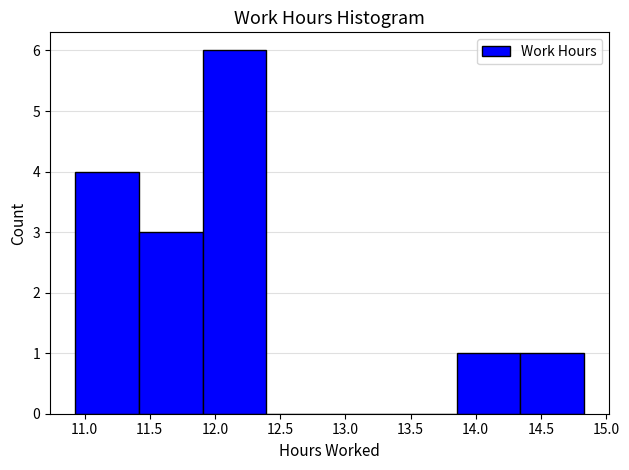

How tall is the bar that spans 11.90 to 12.40 on the x-axis? Neither the bar edges nor the heights are printed on the chart, so give them approximately, as read against the axes.

6